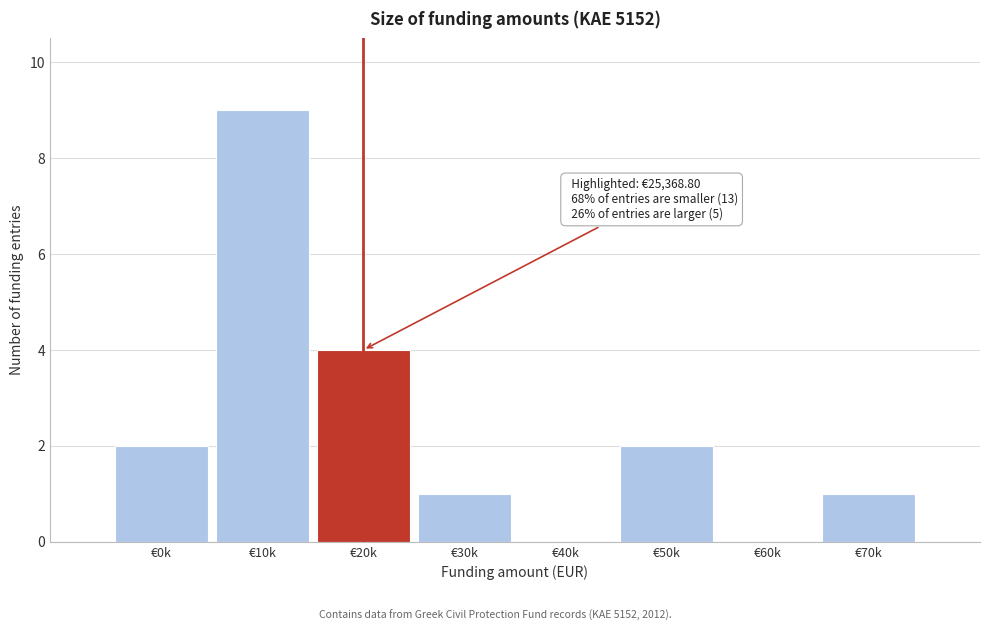

Reading right to left, list all the values displayed in this chart.

€70k=1	€60k=0	€50k=2	€40k=0	€30k=1	€20k=4	€10k=9	€0k=2